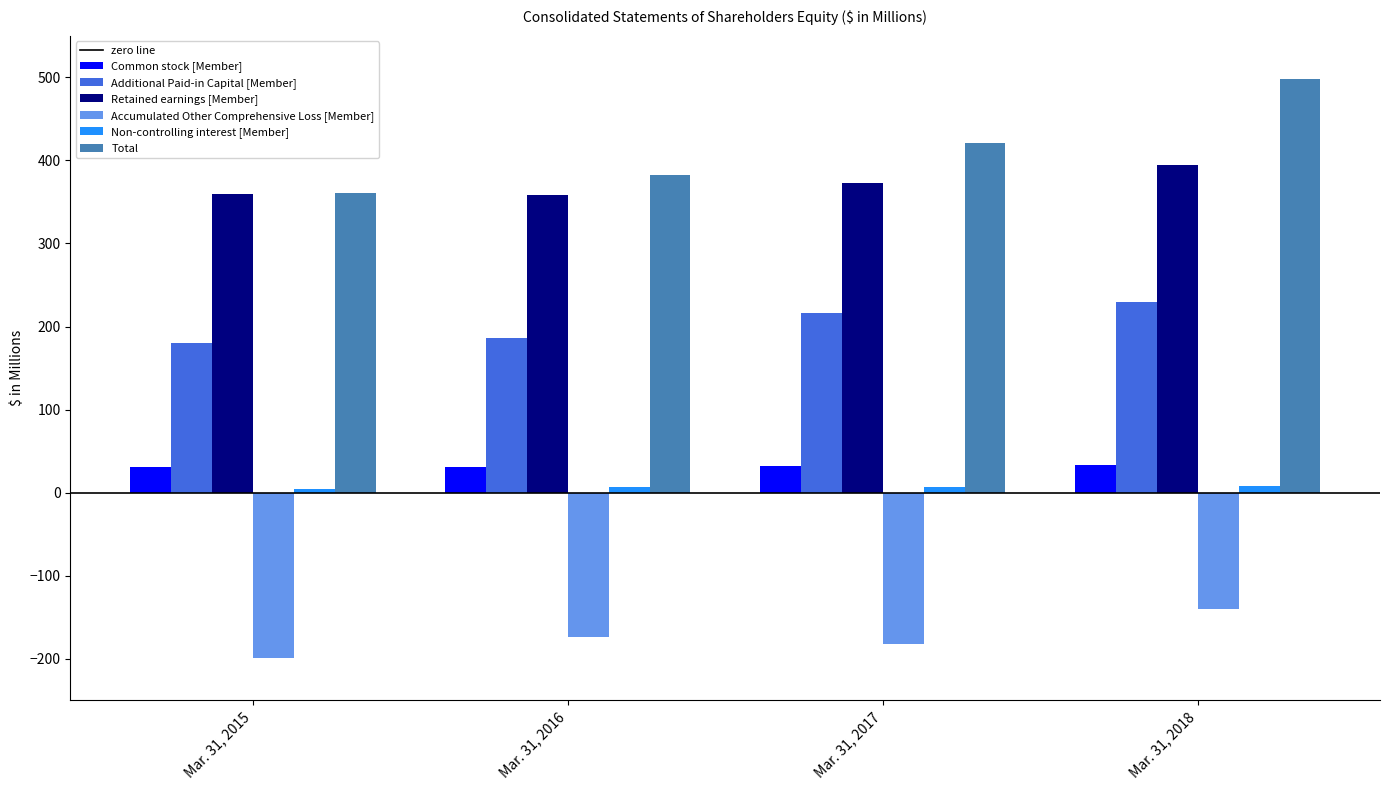

How many values in the Retained earnings [Member] series are below 372?

2